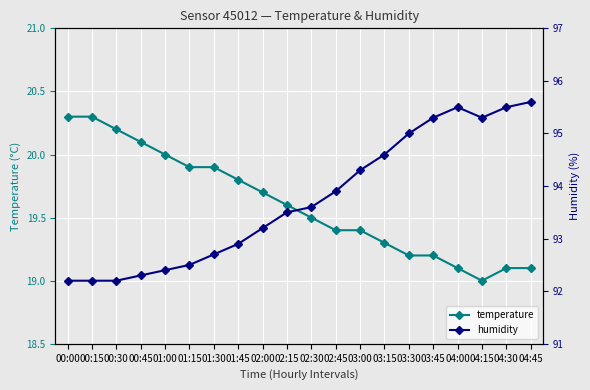

Reading left to right, what are all the values shown in this chart?

temperature: 20.3	20.3	20.2	20.1	20.0	19.9	19.9	19.8	19.7	19.6	19.5	19.4	19.4	19.3	19.2	19.2	19.1	19.0	19.1	19.1
humidity: 92.2	92.2	92.2	92.3	92.4	92.5	92.7	92.9	93.2	93.5	93.6	93.9	94.3	94.6	95.0	95.3	95.5	95.3	95.5	95.6